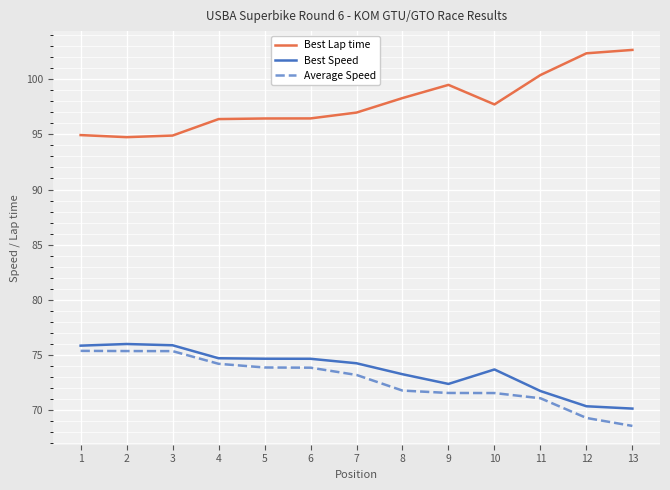

True or false: Best Lap time and Average Speed cross at least once.

False